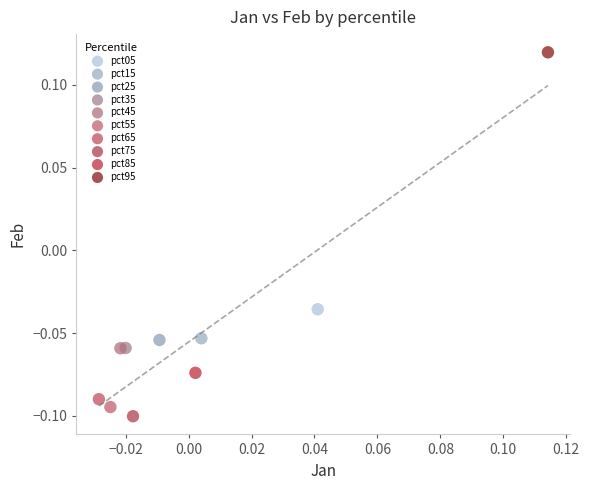

What are all the series names shown in the legend?

pct05, pct15, pct25, pct35, pct45, pct55, pct65, pct75, pct85, pct95